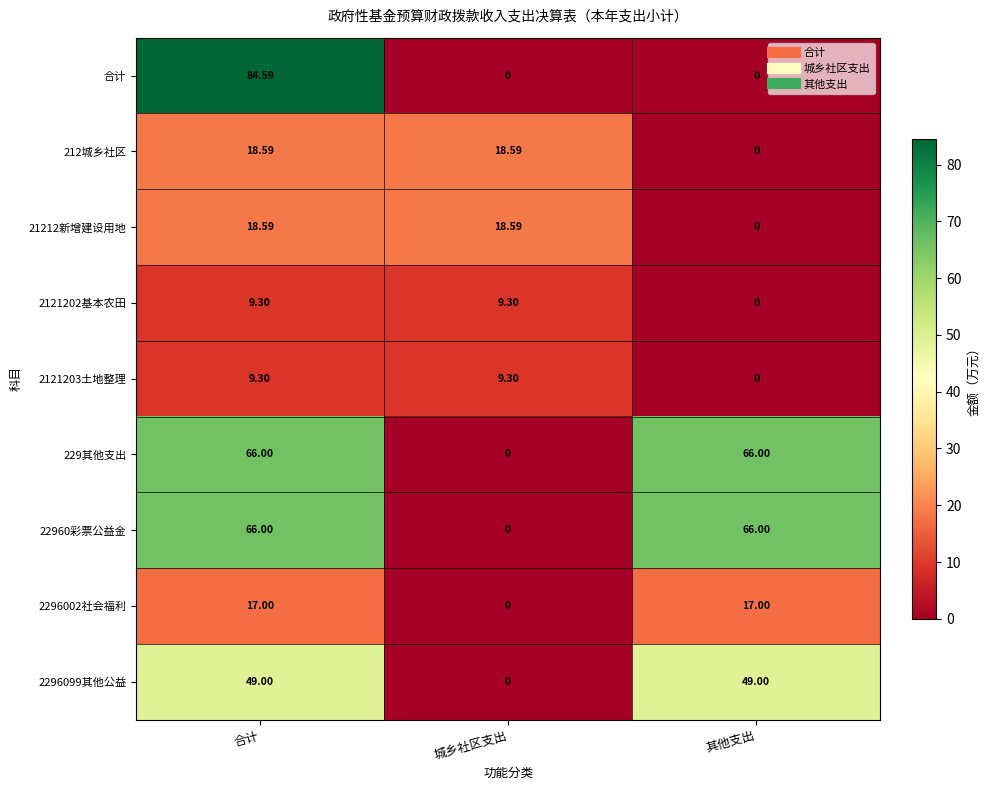

At which category is the sum across all series the highest?

合计